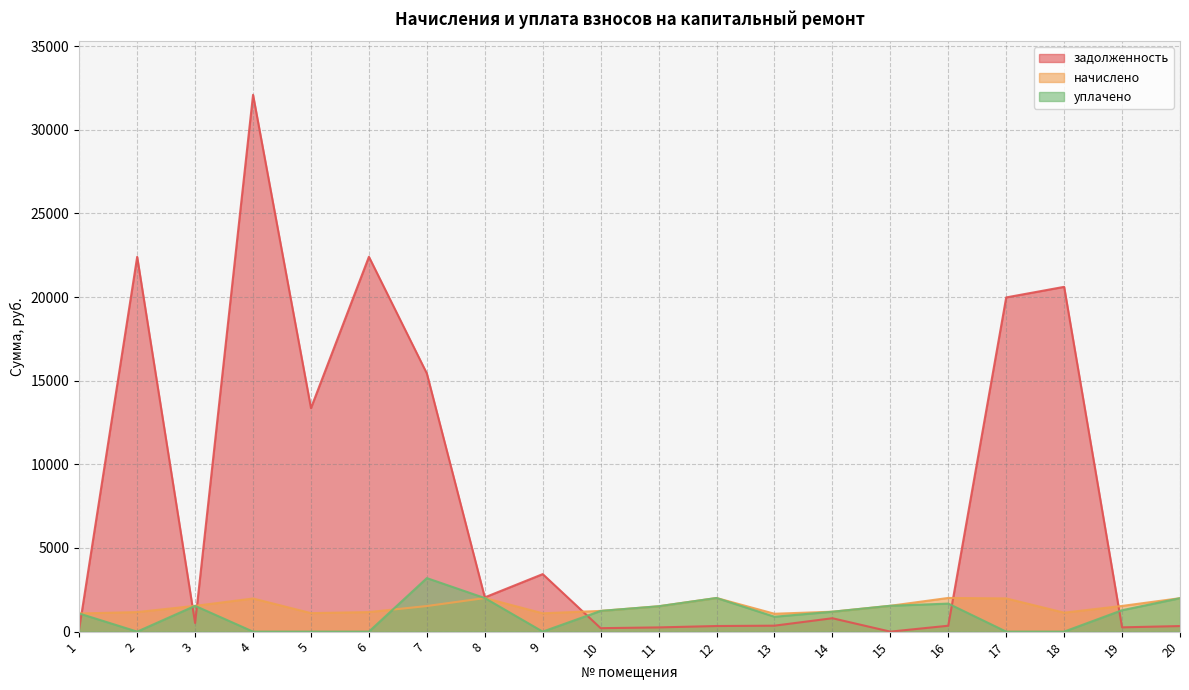

The задолженность series shows 19978.3 at 17. True or false?

True